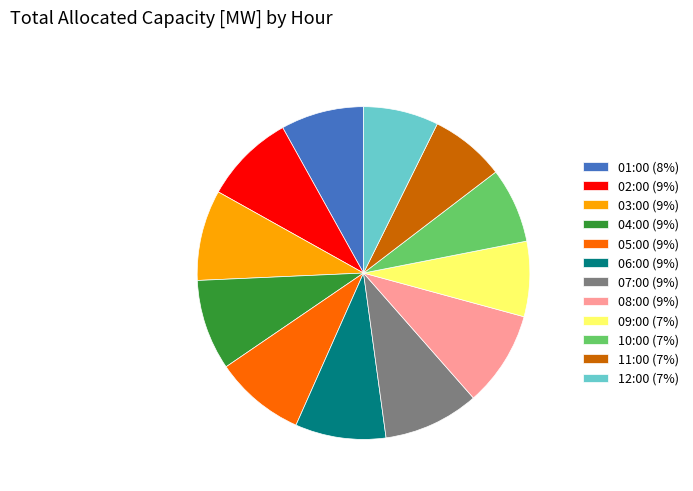

Do 02:00 and 10:00 together represent more than half of the pie?

No